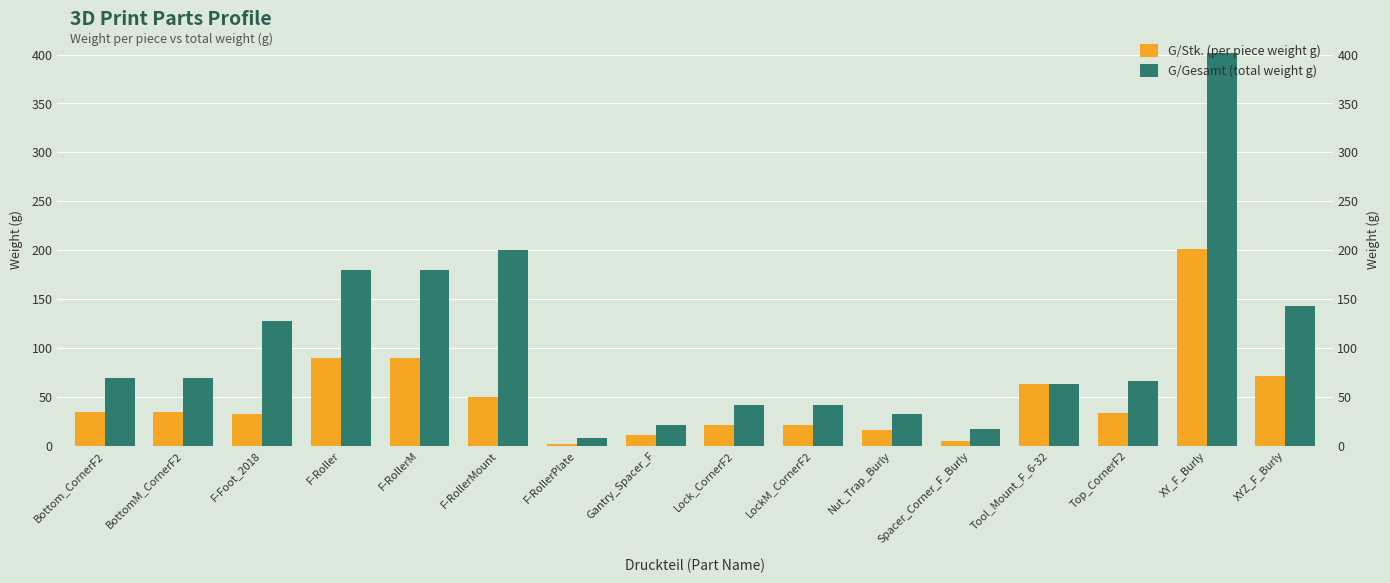

What is the total value across all series at LockM_CornerF2?

62.4